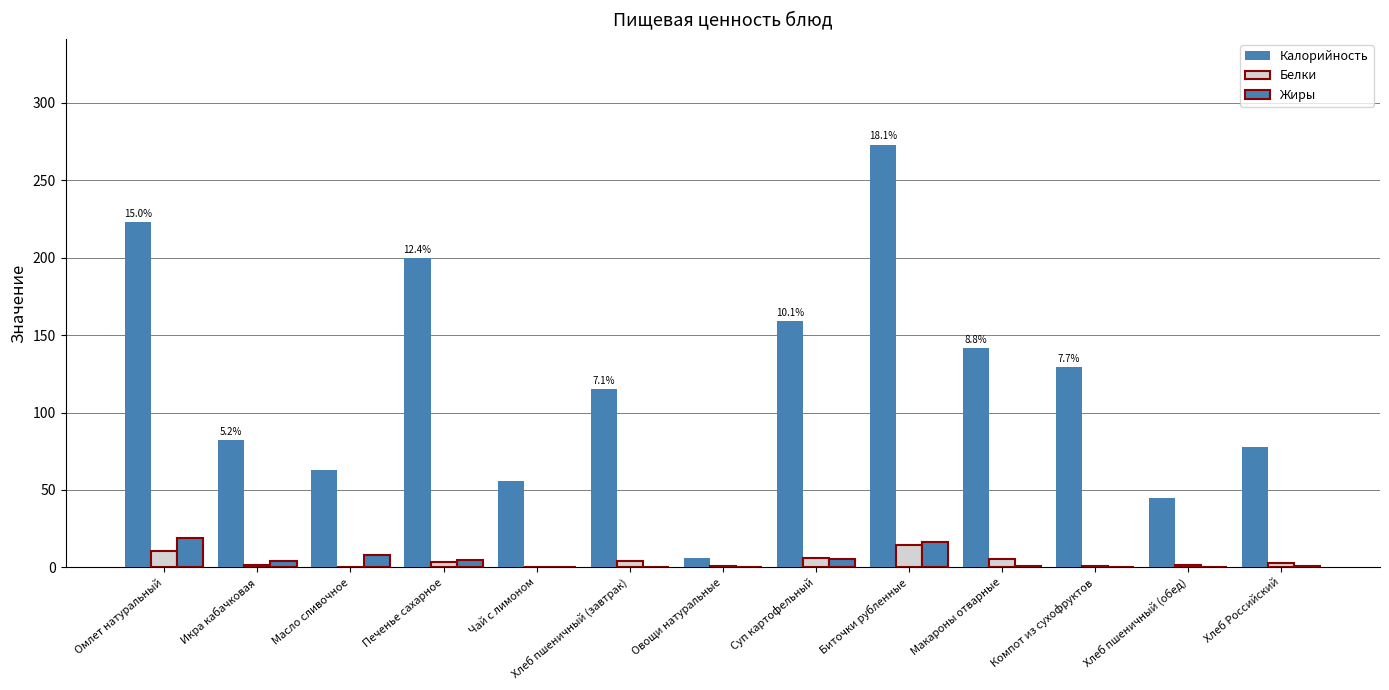

Rank the series at Масло сливочное from highest to lowest value.

Калорийность, Жиры, Белки